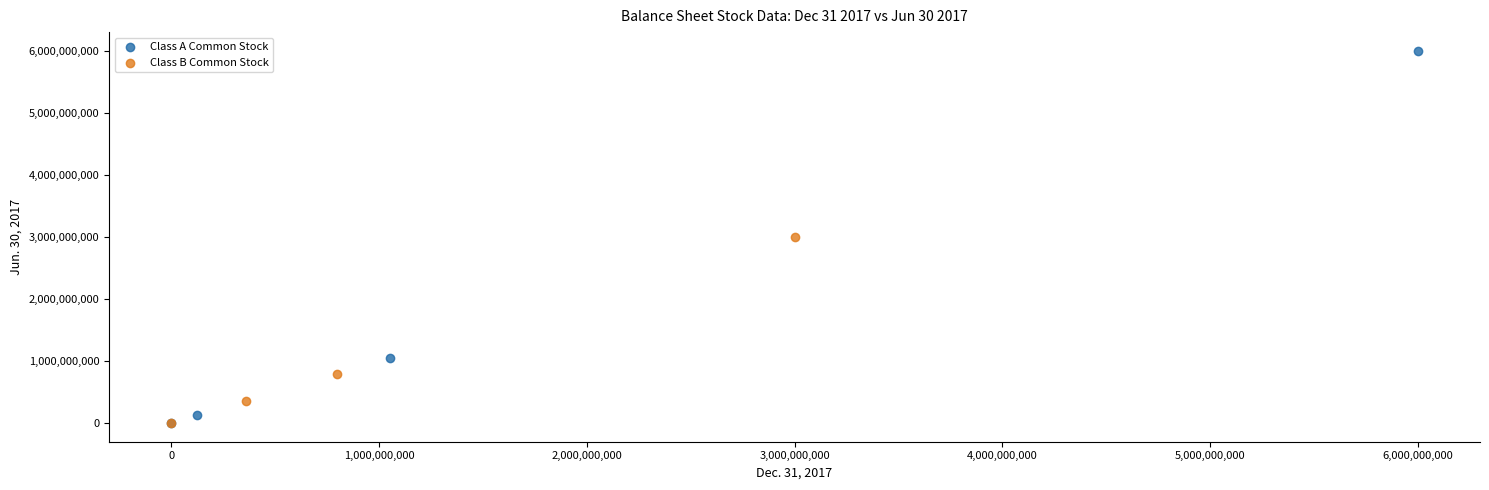

Which series has the widest spread of Y values?

Class A Common Stock